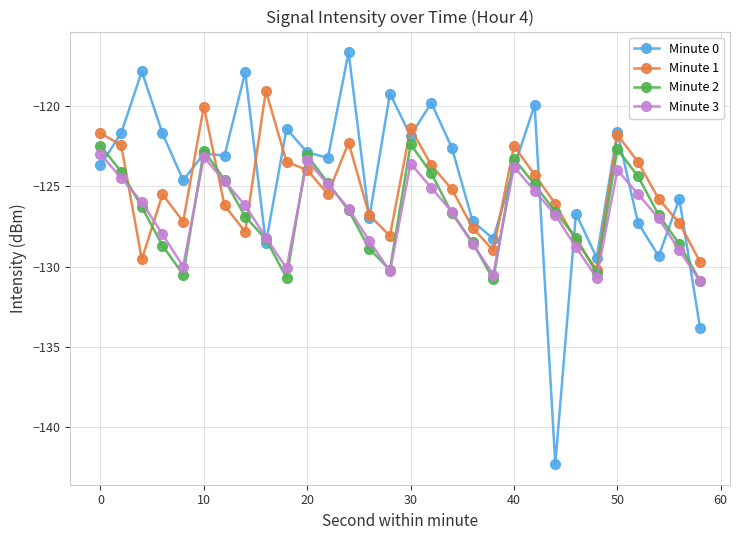

How many interior local peaks does the Minute 2 series have?

5